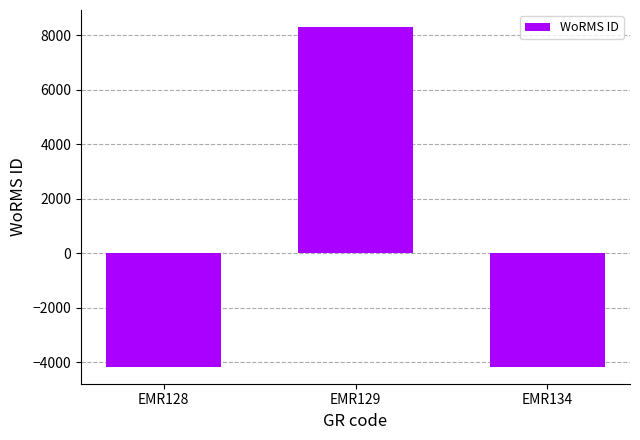

What is the value of the 2nd bar from the left?

8309.3